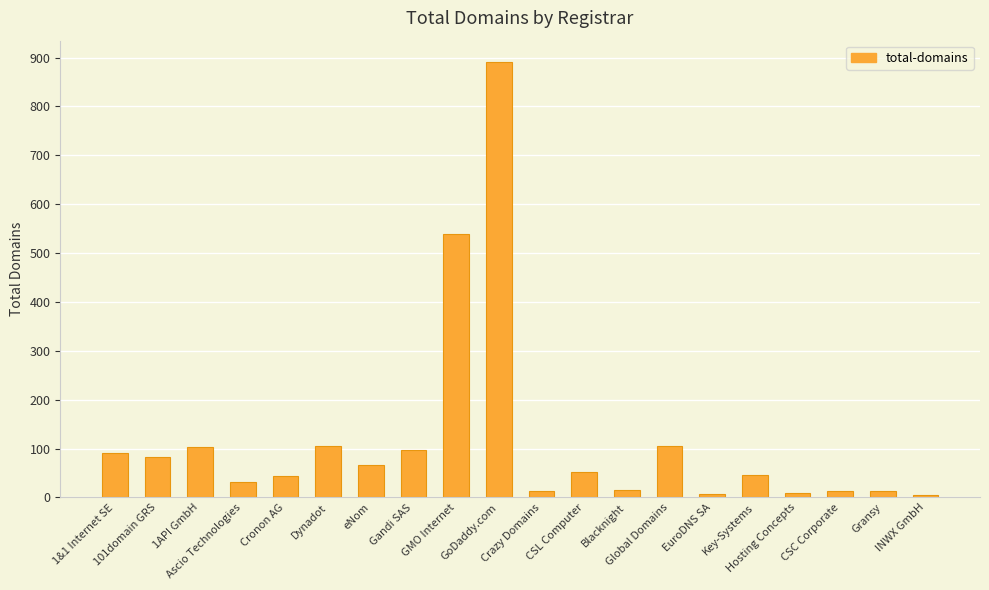

How many distinct data groups are displayed?

1